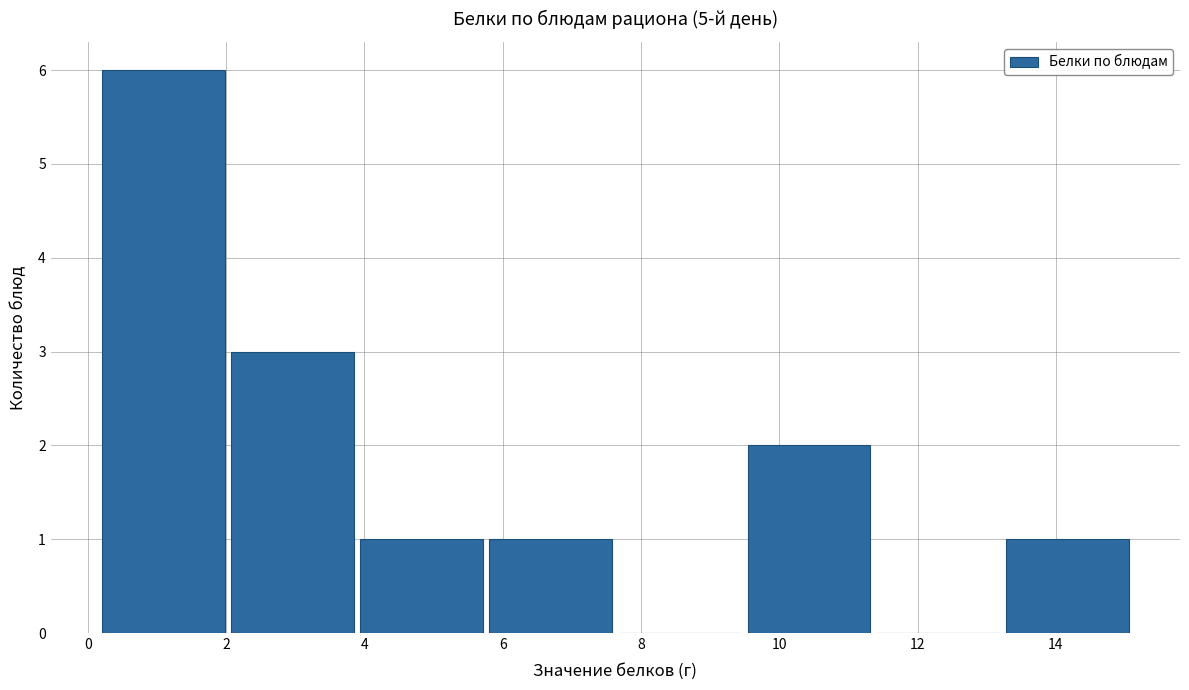

How tall is the bar that spans 0.2 to 2.0 on the x-axis? Neither the bar edges nor the heights are printed on the chart, so give them approximately, as read against the axes.

6